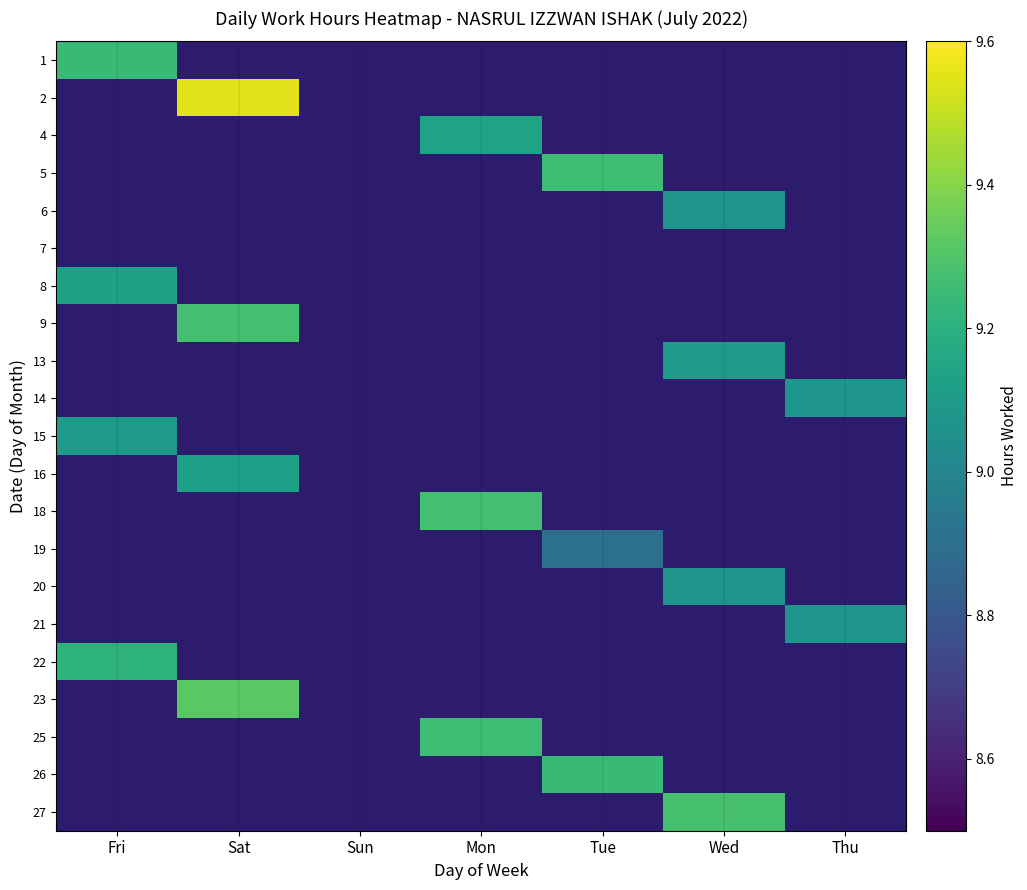

How many positive values does the 13 series have?

1